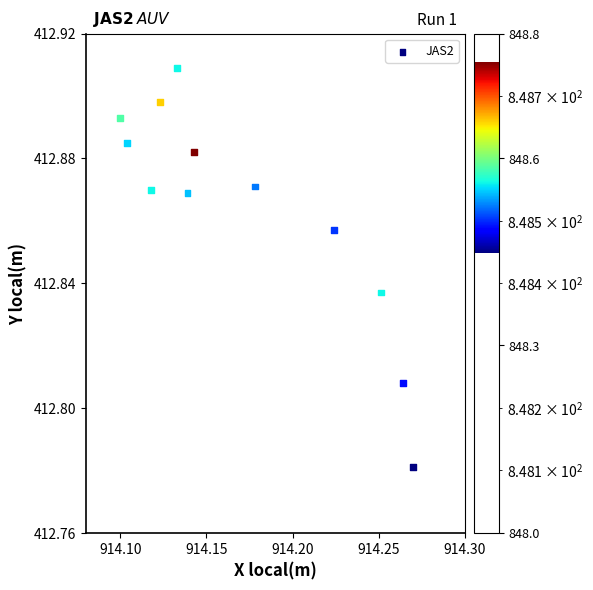

What is the average X value?

914.2